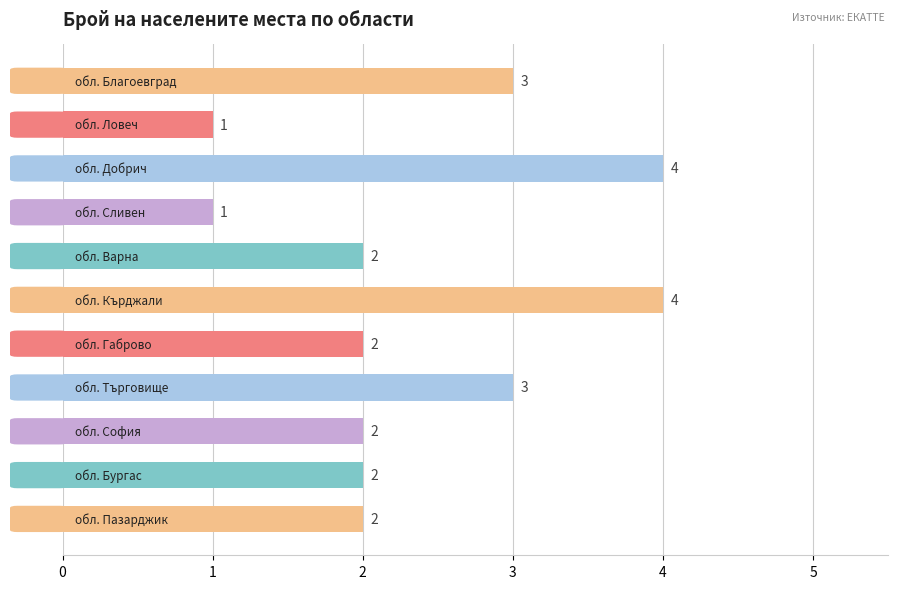

Does the chart contain any negative values?

No